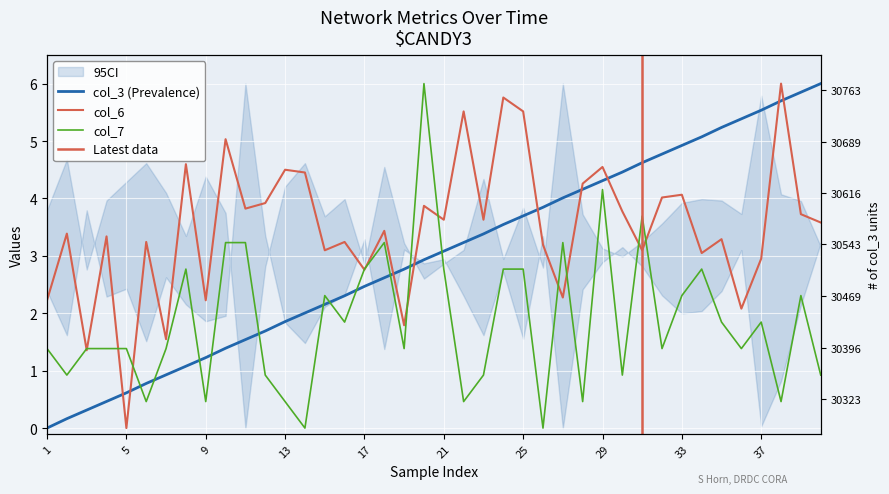

The value of col_6 at 28 is 4.3. True or false?

True